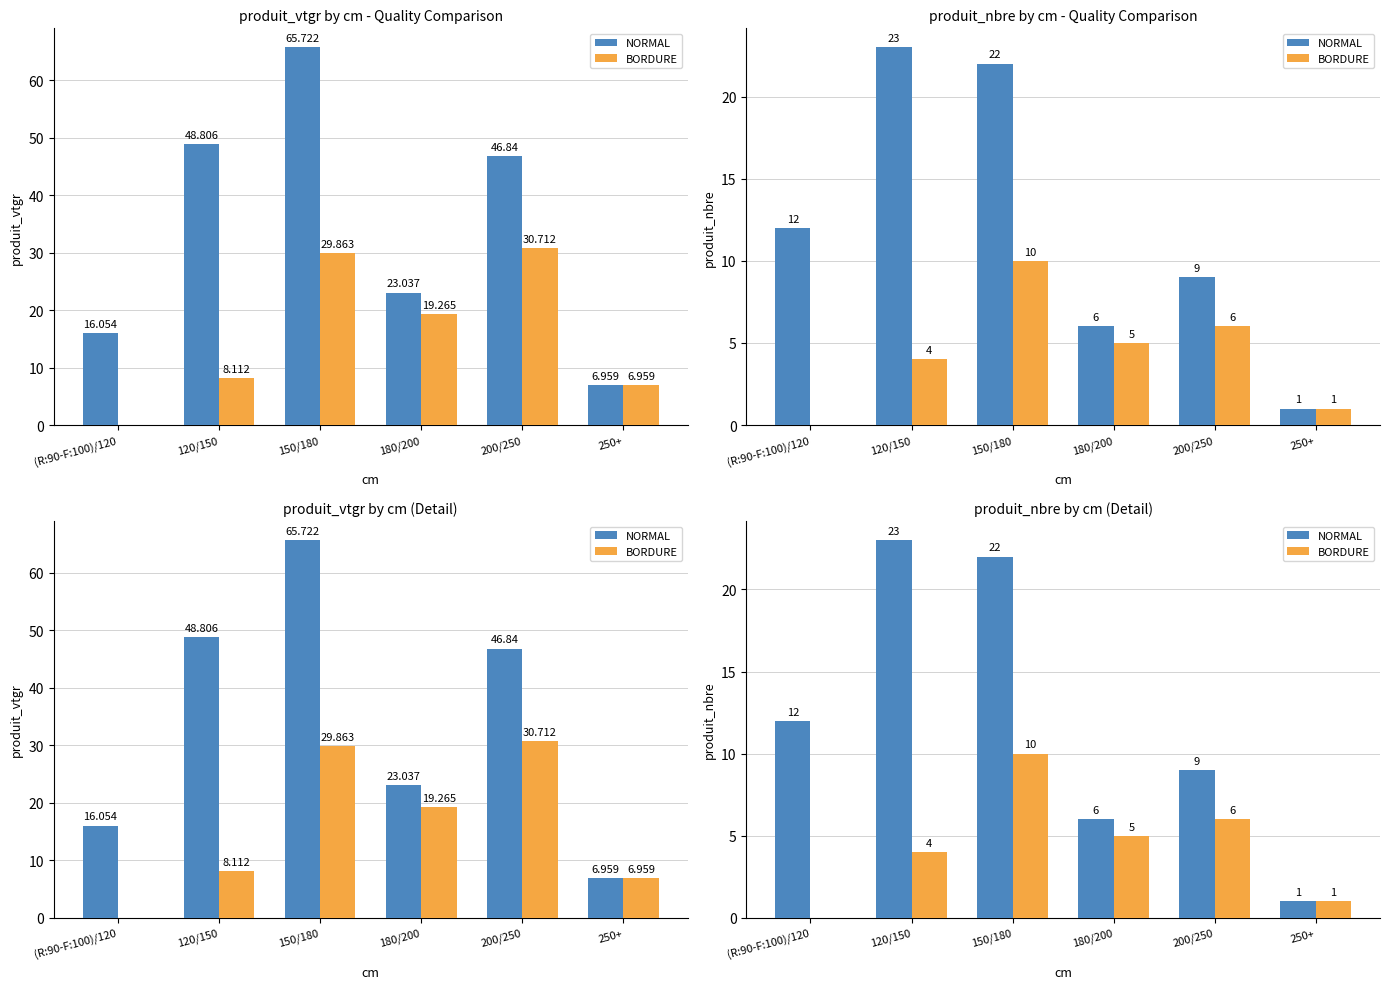

What is the maximum value for BORDURE?

10